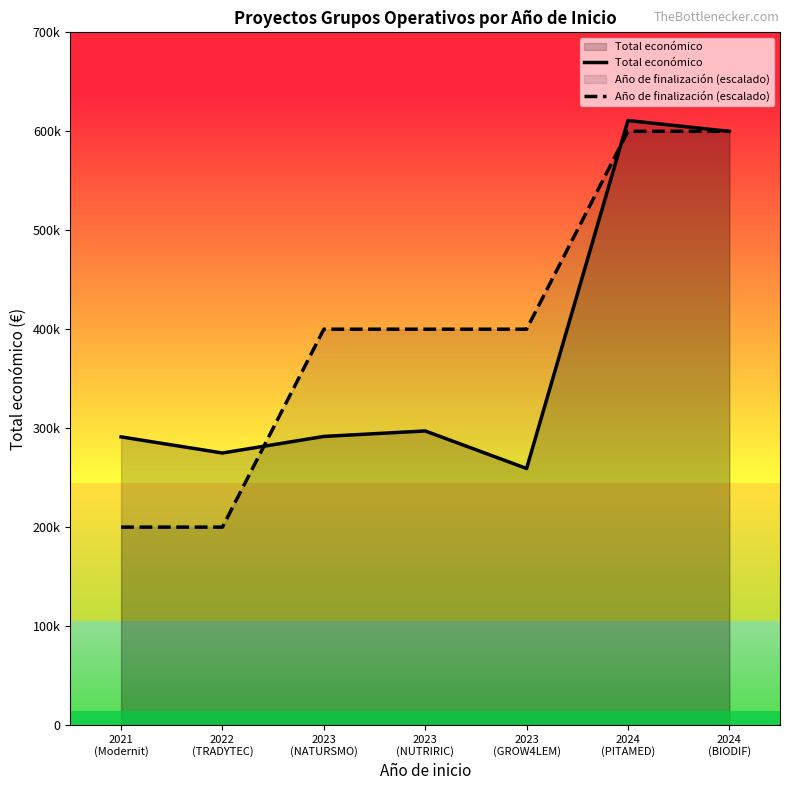

At how many categories does at least one series exceed 288994?

6